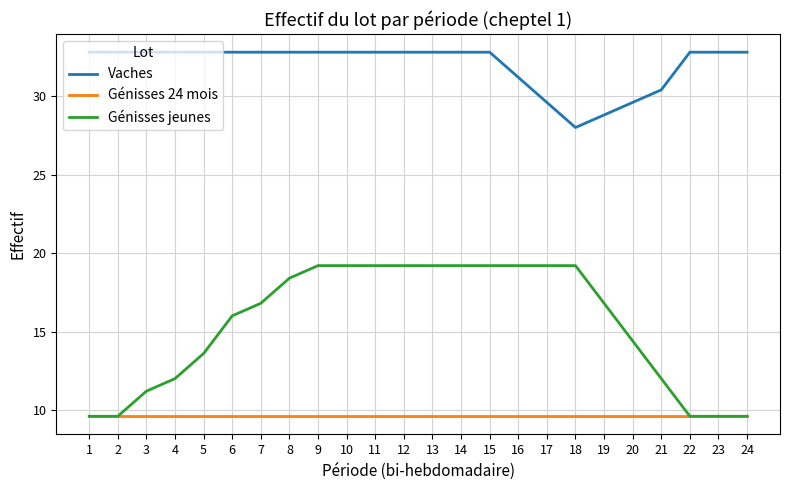

What is the maximum value shown in the chart?

32.8